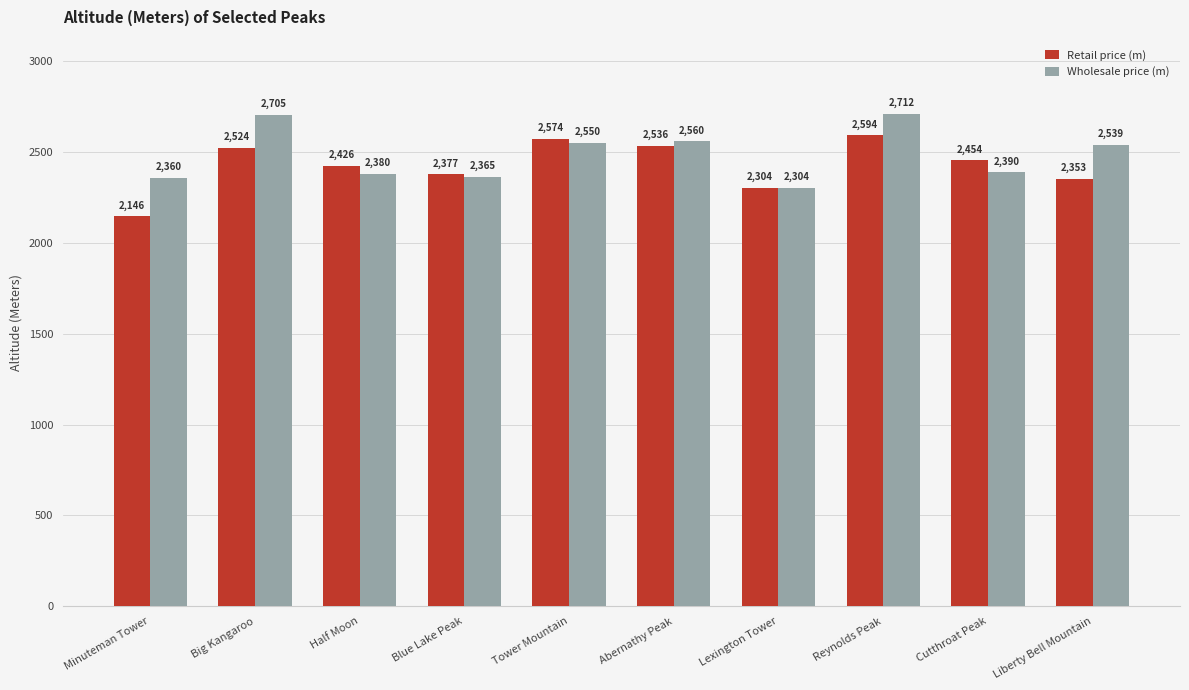

The Retail price (m) series shows 2304 at Lexington Tower. True or false?

True